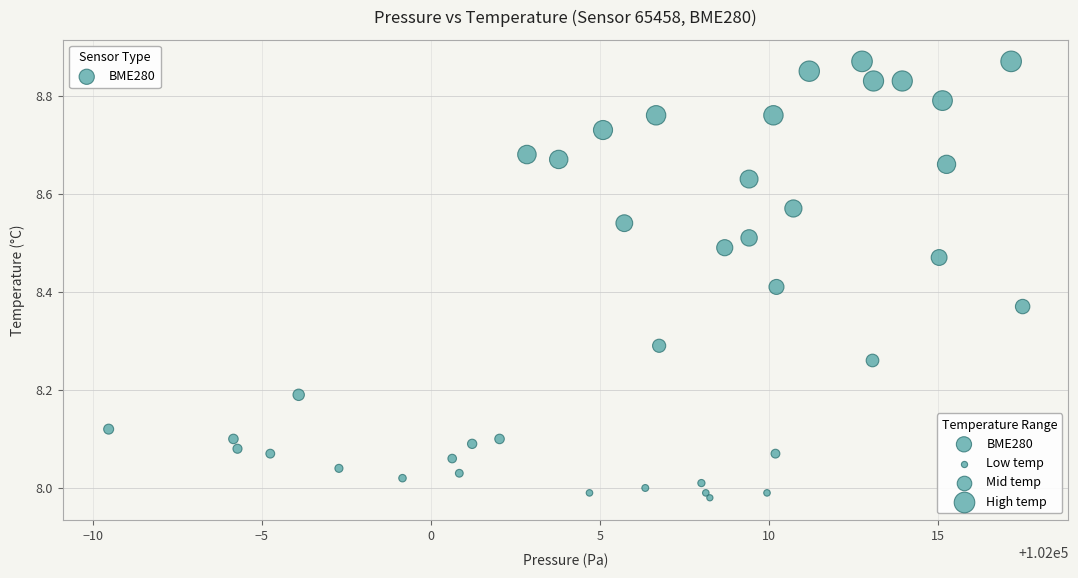

What is the range of Y values (max minus min)?

0.9